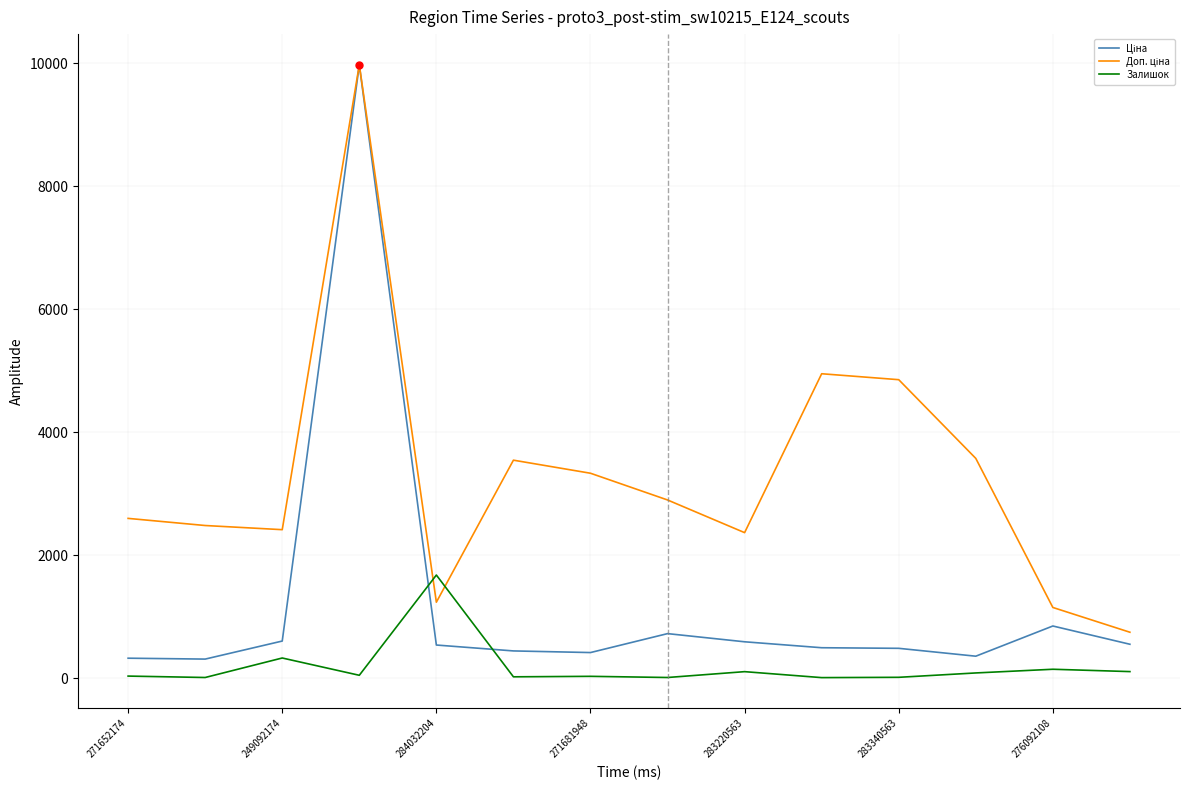

Which series ends up on top after the final intersection of Доп. ціна and Залишок?

Доп. ціна